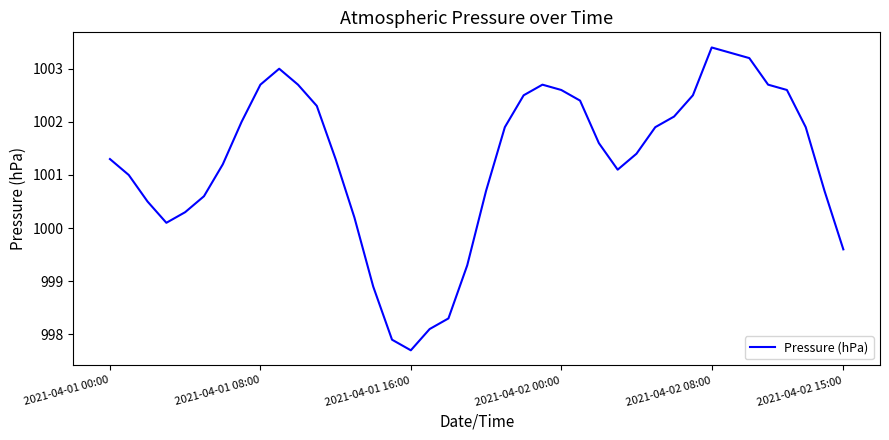

What is the sum of all values?

40050.2